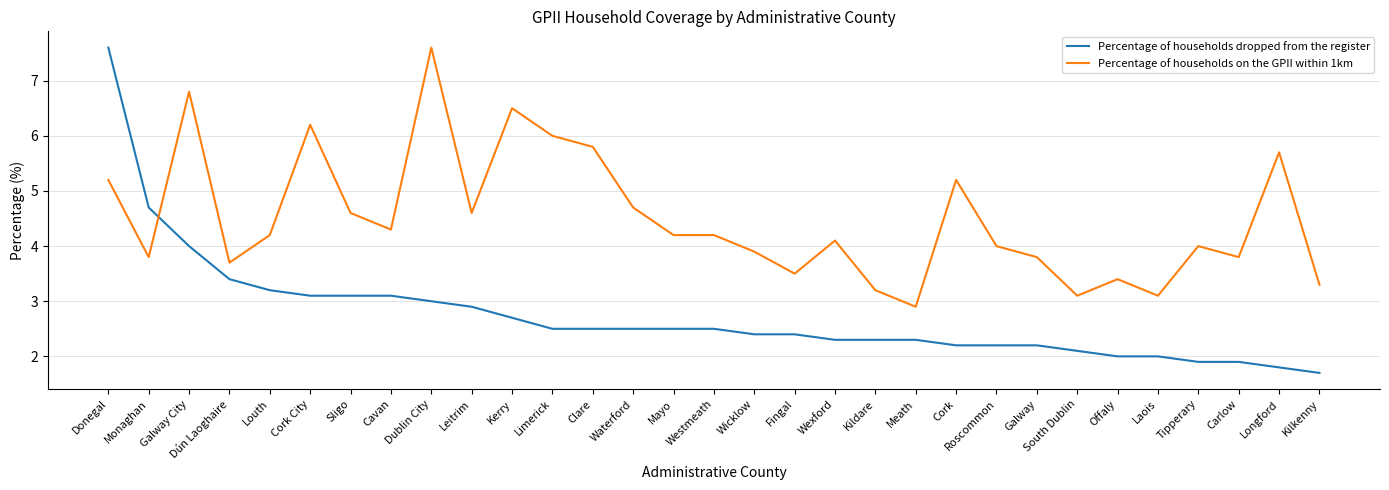

The value of Percentage of households dropped from the register at Carlow is 2.7. True or false?

False